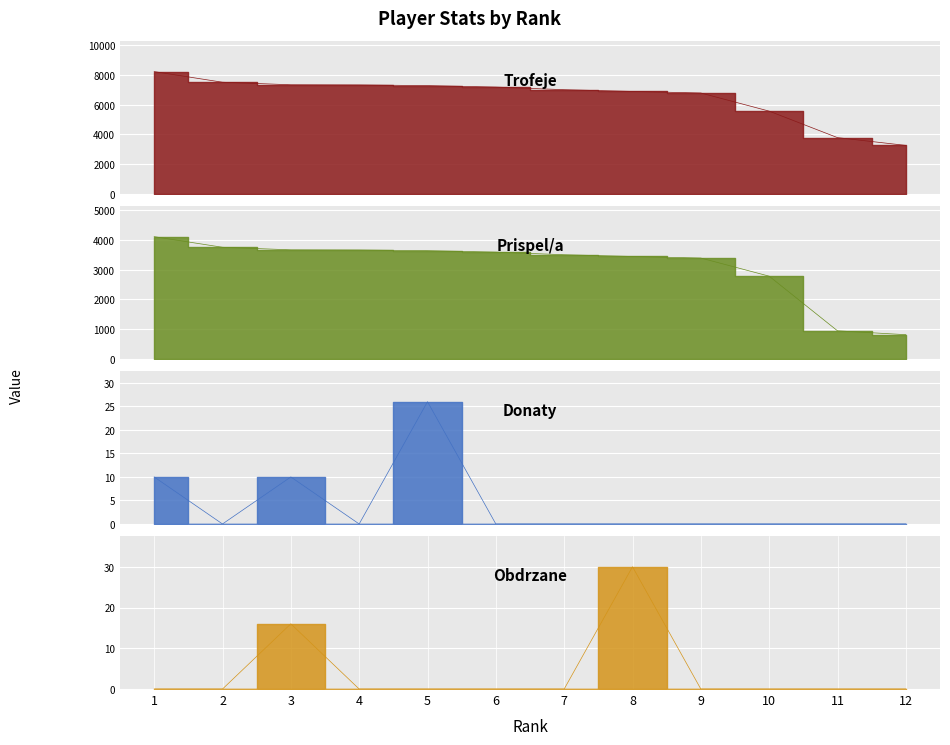

Is it true that Donaty equals 5 at 1?

False